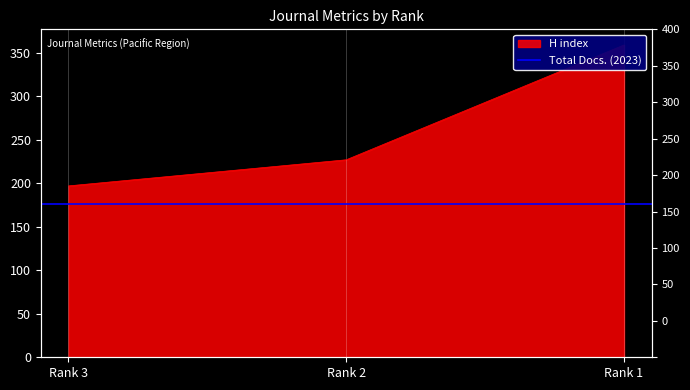

What is the sum of the values at Rank 2 and Rank 3?

424